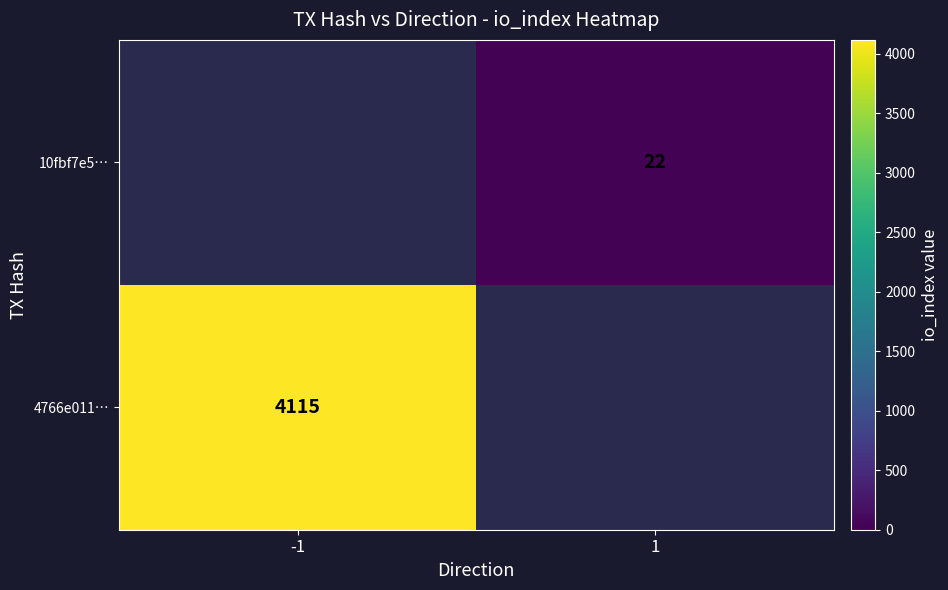

The 4766e011… series shows 2133 at -1. True or false?

False